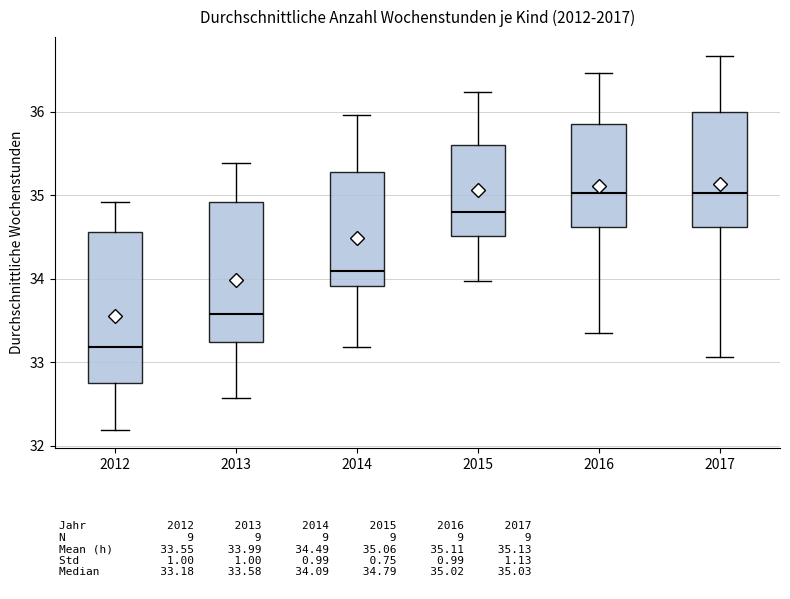

Comparing the boxes themselves (not the whiskers), which one is the tallest?

2012